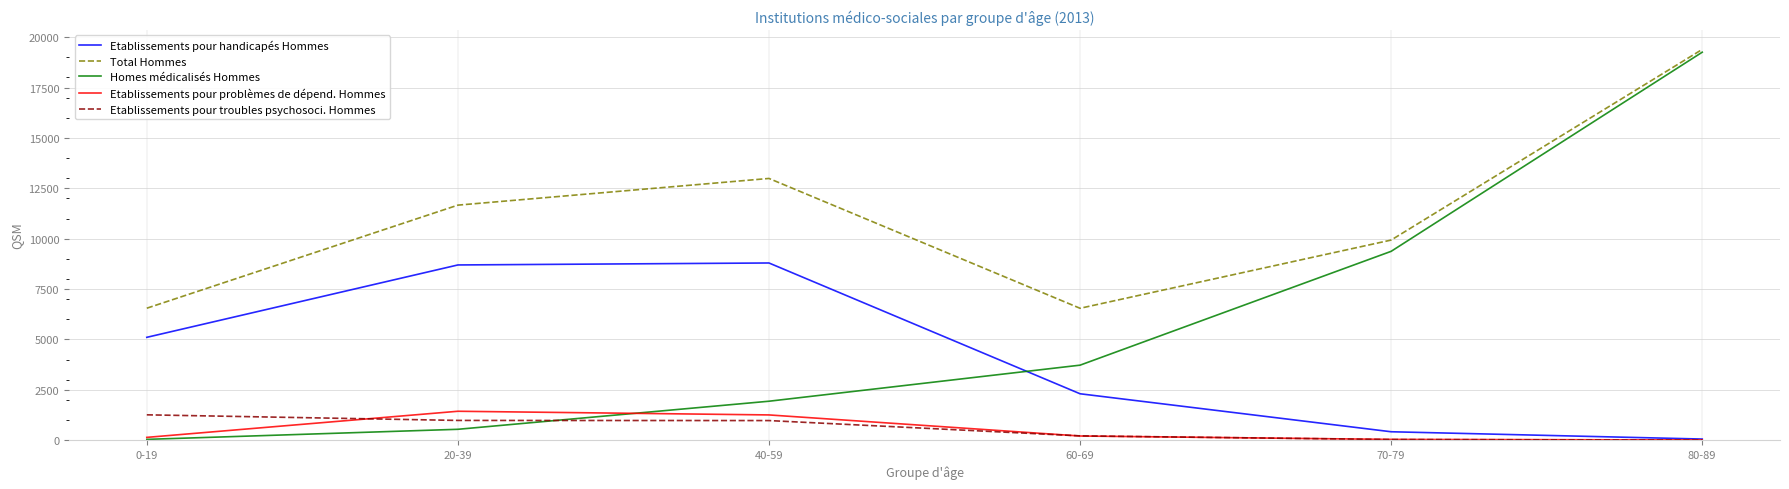

What is the difference between the highest and lowest values at 0-19?

6508